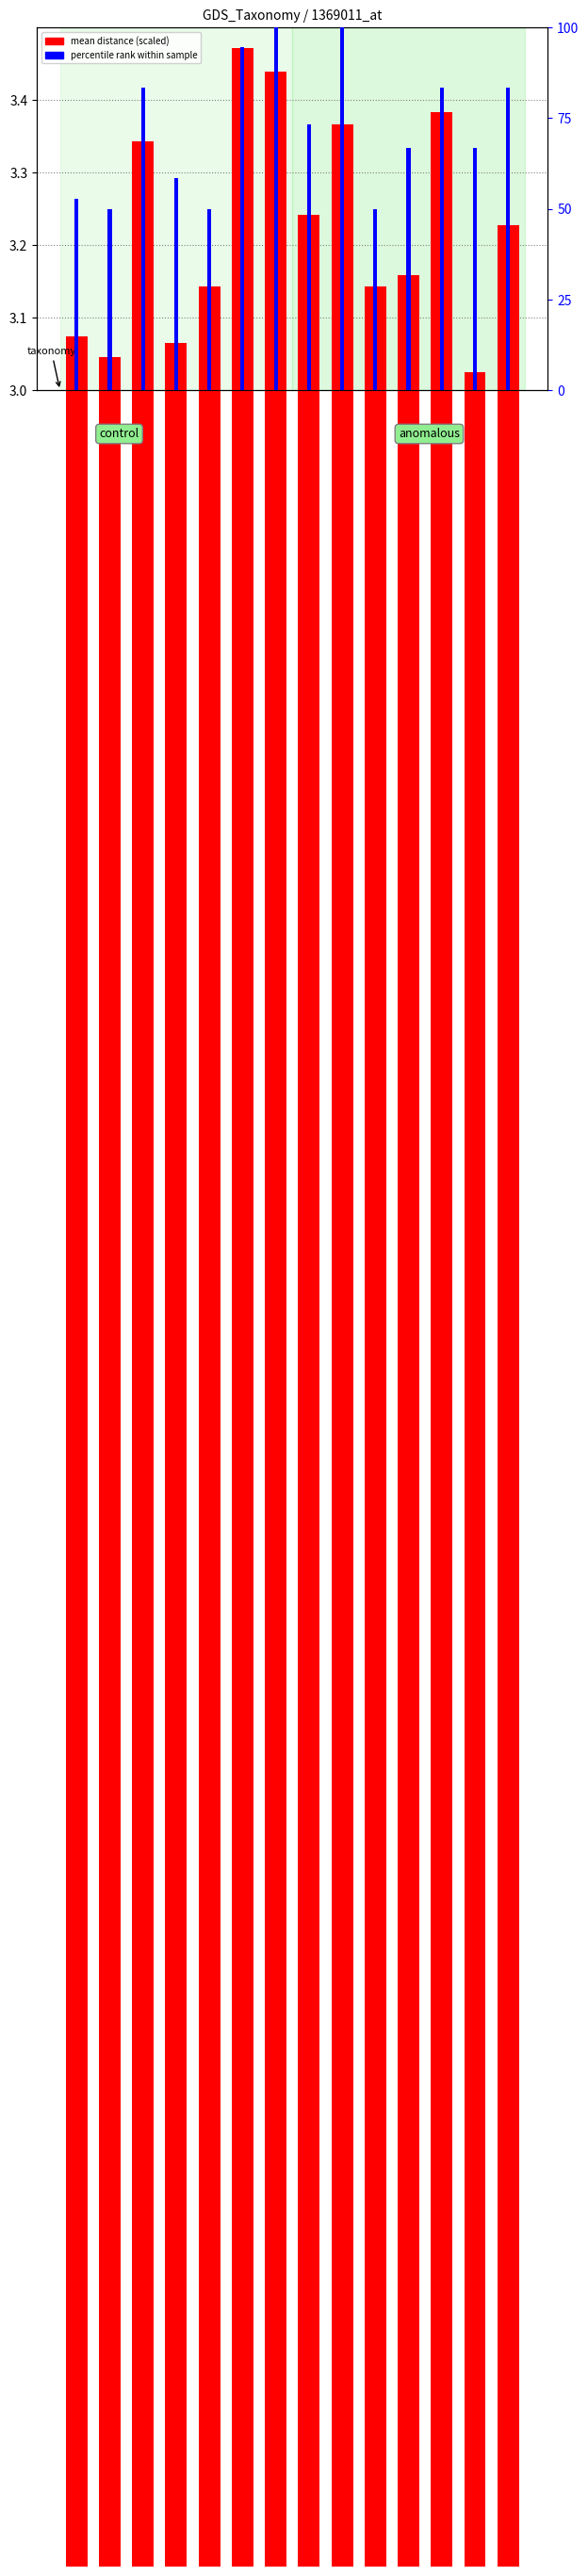

Reading right to left, what are all the values shown in this chart?

mean distance (scaled): 3.2	3.0	3.4	3.2	3.1	3.4	3.2	3.4	3.5	3.1	3.1	3.3	3.0	3.1
percentile rank within sample: 83.3	66.7	83.3	66.7	50.0	100.0	73.3	100.0	94.4	50.0	58.3	83.3	50.0	52.8